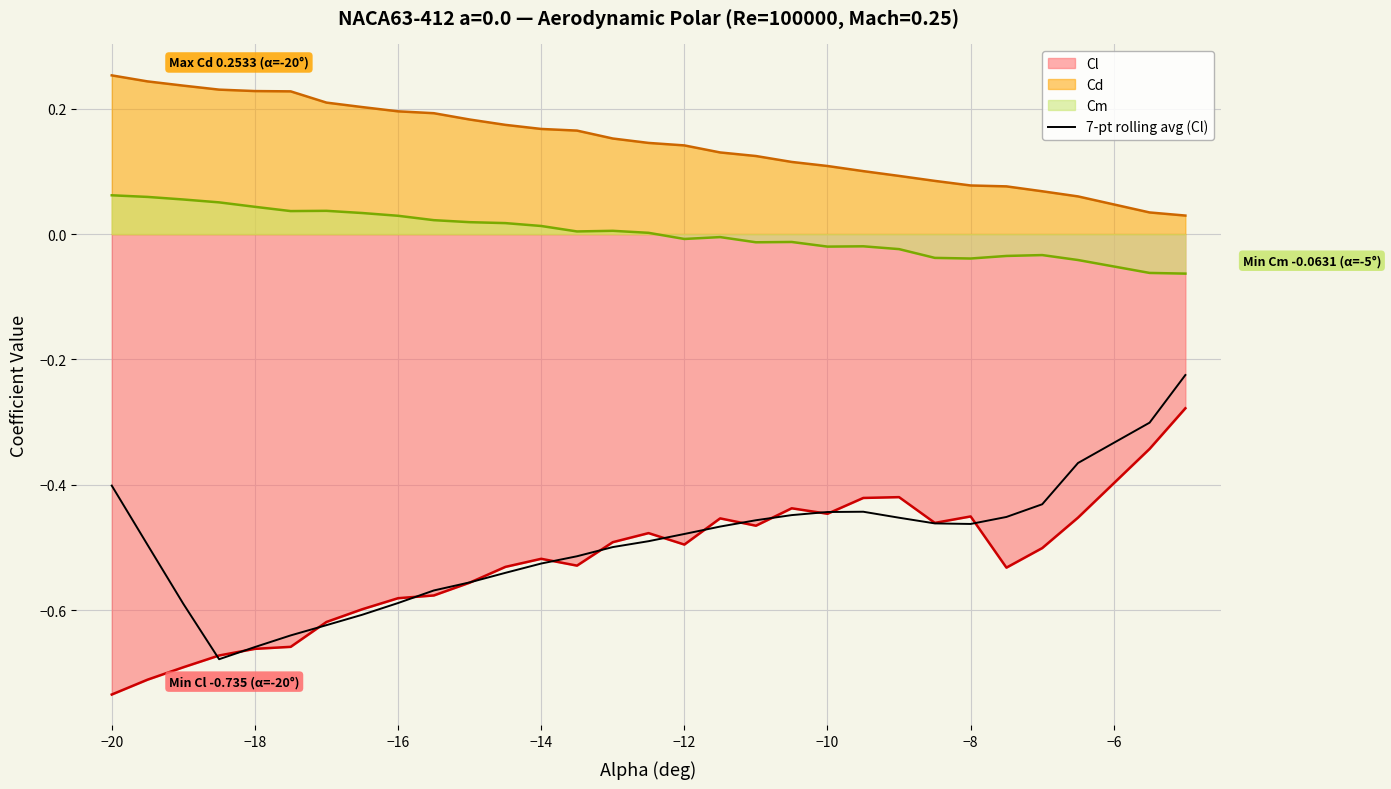

List the series in order of their peak value, lowest first.

Cl, 7-pt rolling avg (Cl), Cm, Cd